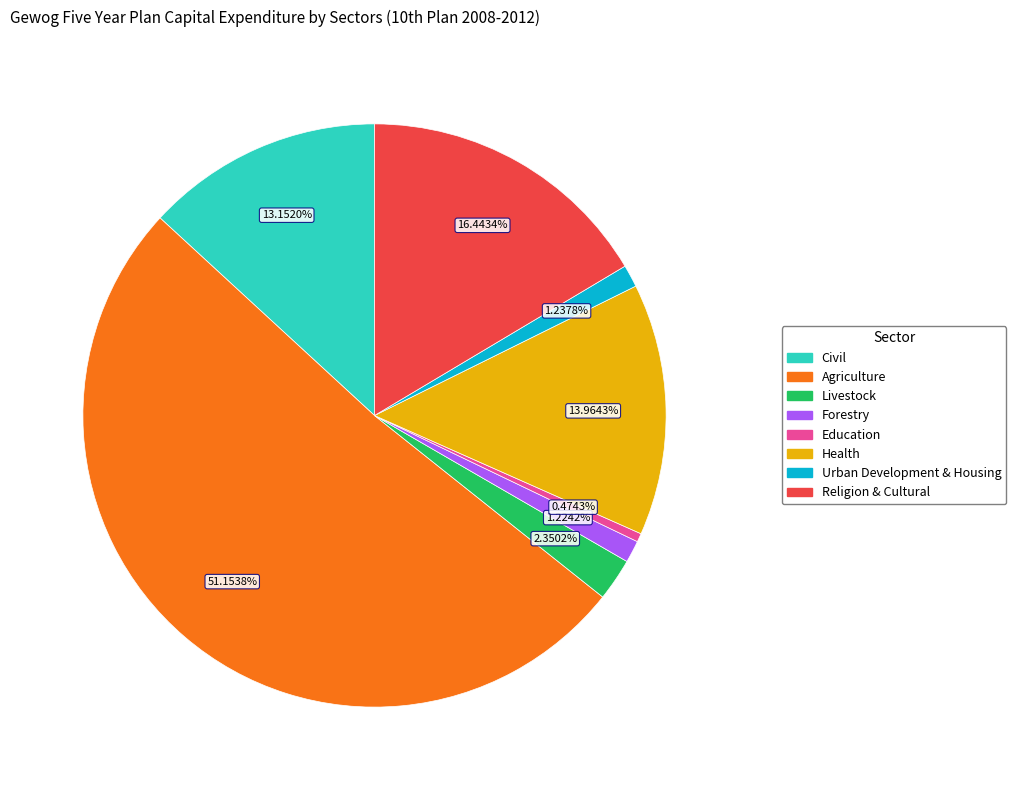

Is the sum of Agriculture and Religion & Cultural greater than half?

Yes